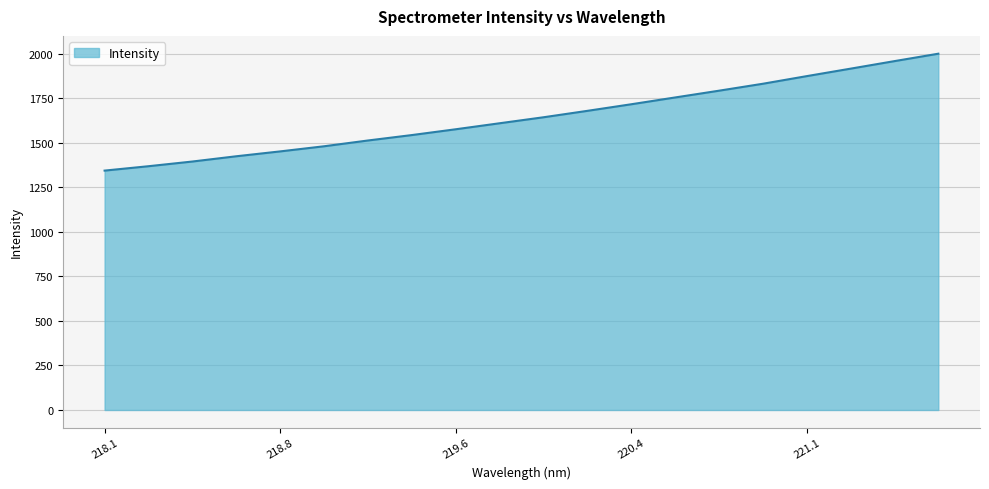

What is the minimum value shown in the chart?

1343.2